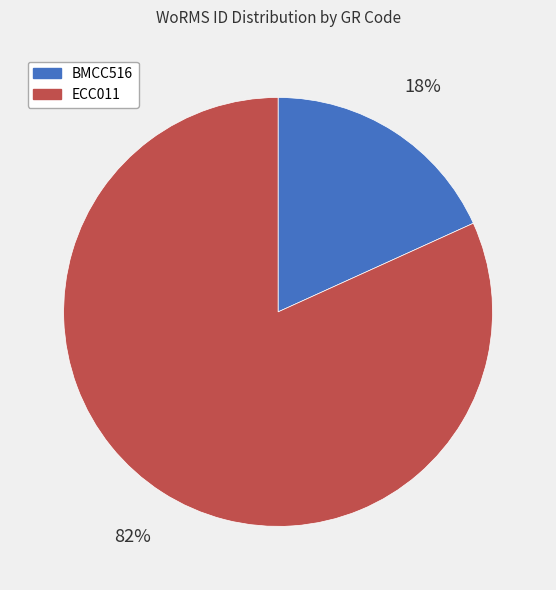

How many segments does this pie chart have?

2